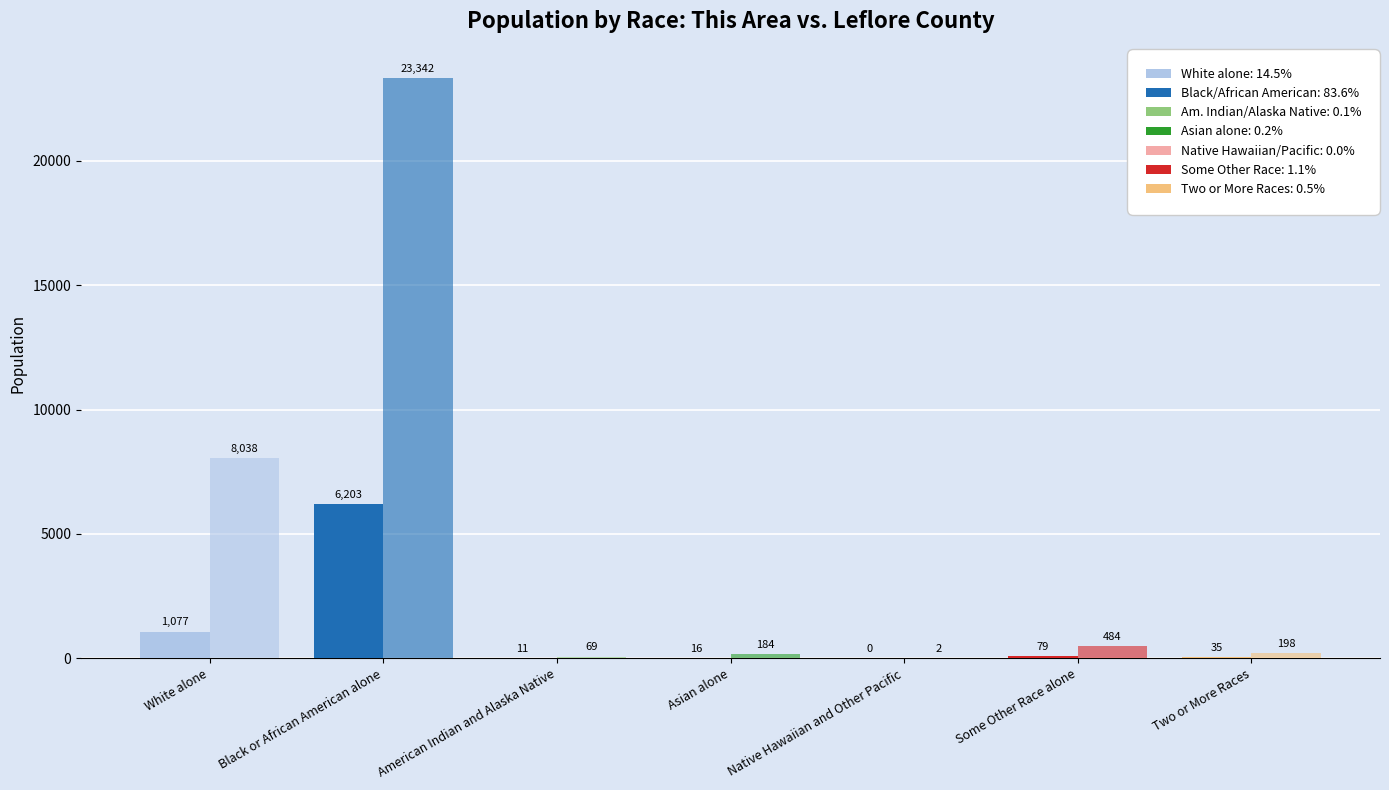

How many values in the Leflore County series exceed 198?

3